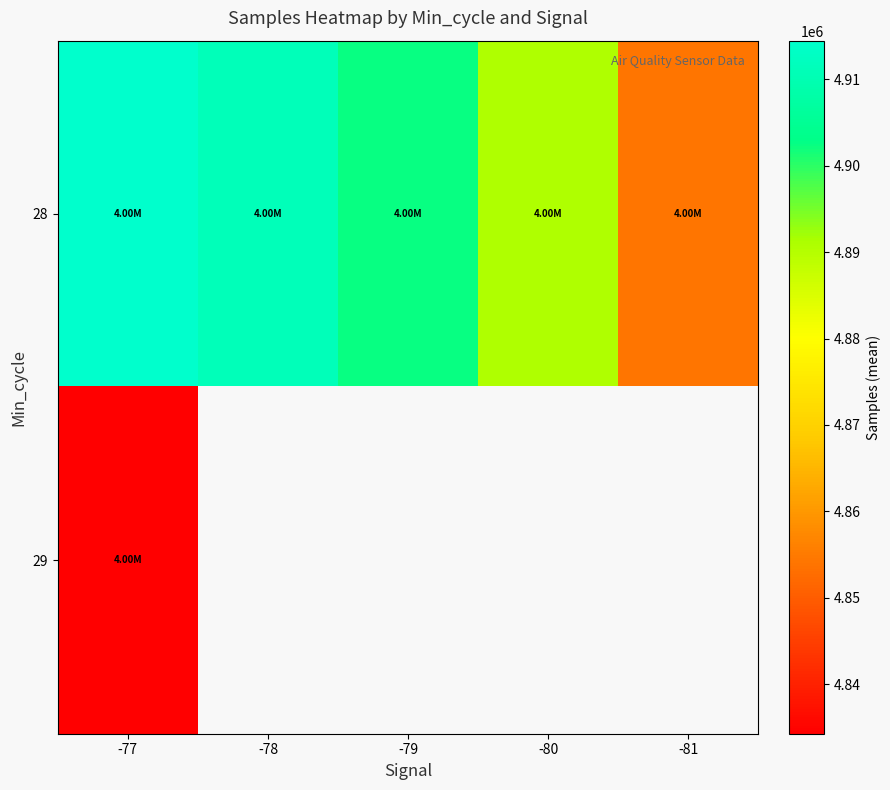

What is the smallest value displayed?

4834271.0